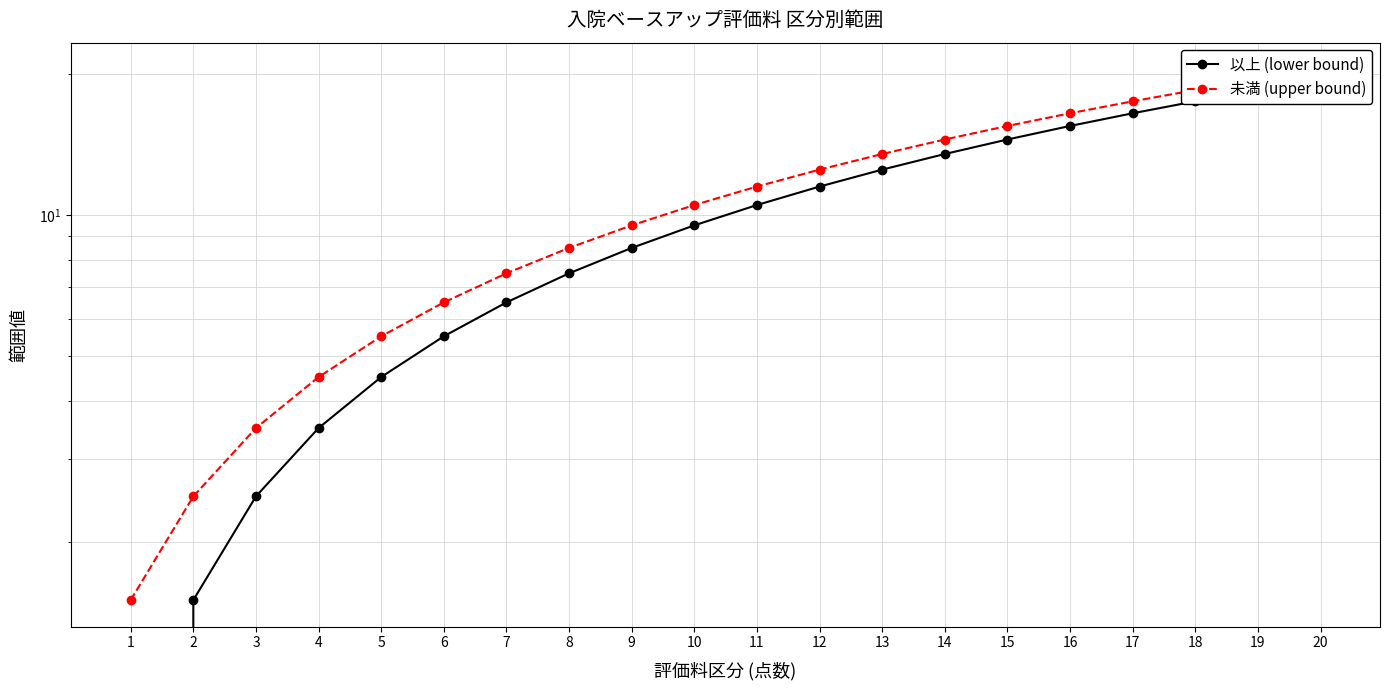

True or false: 以上 (lower bound) has a value of 19.2 at 14.

False